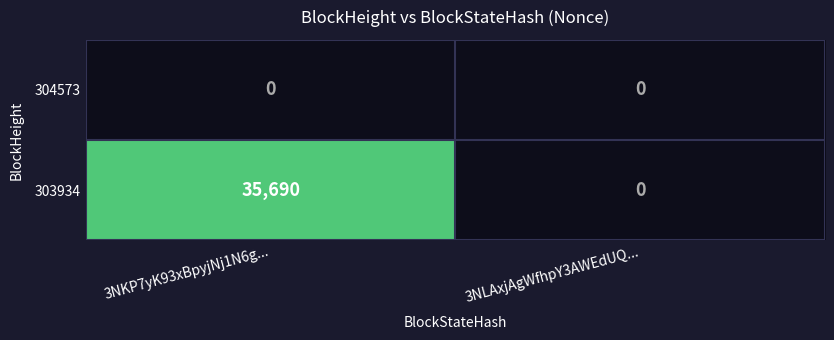

Is it true that 303934 equals -19178 at 3NLAxjAgWfhpY3AWEdUQ...?

False